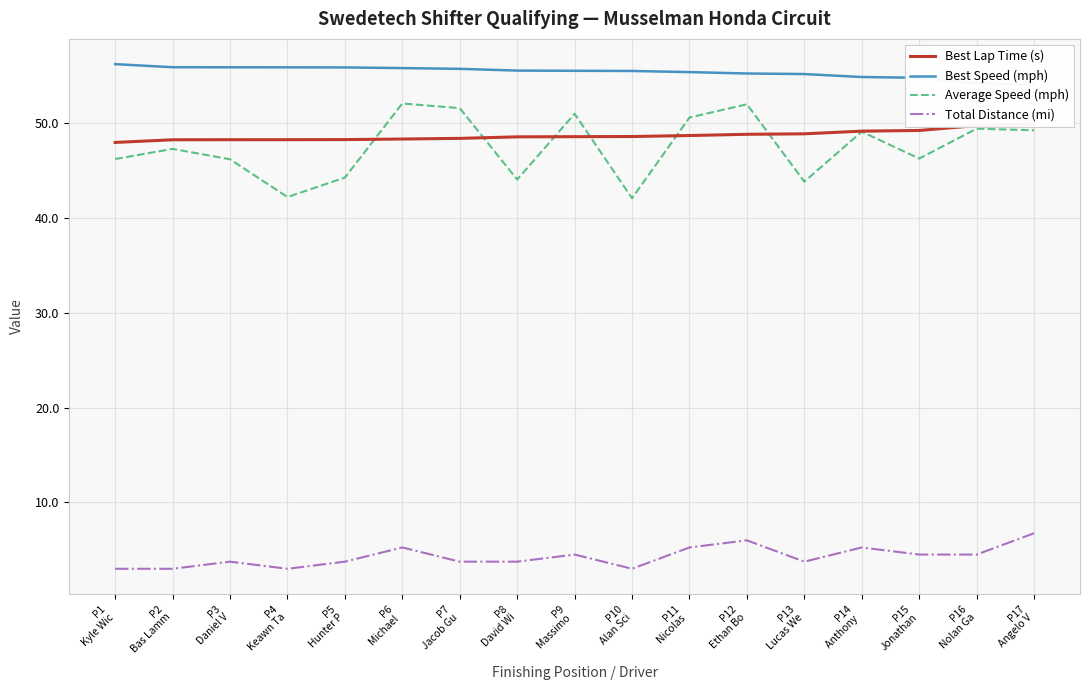

Reading left to right, transcribe all the data shown in this chart.

Best Lap Time (s): P1
Kyle Wic=48.0	P2
Bas Lamm=48.3	P3
Daniel V=48.3	P4
Keawn Ta=48.3	P5
Hunter P=48.3	P6
Michael =48.4	P7
Jacob Gu=48.4	P8
David Wi=48.6	P9
Massimo =48.6	P10
Alan Sci=48.6	P11
Nicolas =48.7	P12
Ethan Bo=48.9	P13
Lucas We=48.9	P14
Anthony =49.2	P15
Jonathan=49.3	P16
Nolan Ga=49.8	P17
Angelo V=49.9
Best Speed (mph): P1
Kyle Wic=56.3	P2
Bas Lamm=55.9	P3
Daniel V=55.9	P4
Keawn Ta=55.9	P5
Hunter P=55.9	P6
Michael =55.8	P7
Jacob Gu=55.8	P8
David Wi=55.6	P9
Massimo =55.6	P10
Alan Sci=55.5	P11
Nicolas =55.4	P12
Ethan Bo=55.3	P13
Lucas We=55.2	P14
Anthony =54.9	P15
Jonathan=54.8	P16
Nolan Ga=54.2	P17
Angelo V=54.1
Average Speed (mph): P1
Kyle Wic=46.2	P2
Bas Lamm=47.3	P3
Daniel V=46.2	P4
Keawn Ta=42.2	P5
Hunter P=44.3	P6
Michael =52.1	P7
Jacob Gu=51.6	P8
David Wi=44.1	P9
Massimo =51.0	P10
Alan Sci=42.1	P11
Nicolas =50.6	P12
Ethan Bo=52.0	P13
Lucas We=43.9	P14
Anthony =49.1	P15
Jonathan=46.3	P16
Nolan Ga=49.4	P17
Angelo V=49.3
Total Distance (mi): P1
Kyle Wic=3.0	P2
Bas Lamm=3.0	P3
Daniel V=3.8	P4
Keawn Ta=3.0	P5
Hunter P=3.8	P6
Michael =5.2	P7
Jacob Gu=3.8	P8
David Wi=3.8	P9
Massimo =4.5	P10
Alan Sci=3.0	P11
Nicolas =5.2	P12
Ethan Bo=6.0	P13
Lucas We=3.8	P14
Anthony =5.2	P15
Jonathan=4.5	P16
Nolan Ga=4.5	P17
Angelo V=6.8